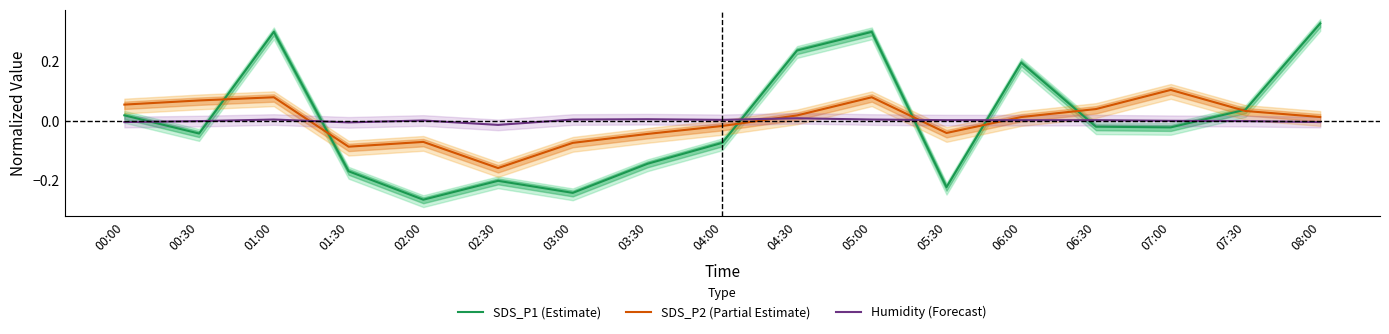

What are all the series names shown in the legend?

SDS_P1 (Estimate), SDS_P2 (Partial Estimate), Humidity (Forecast)